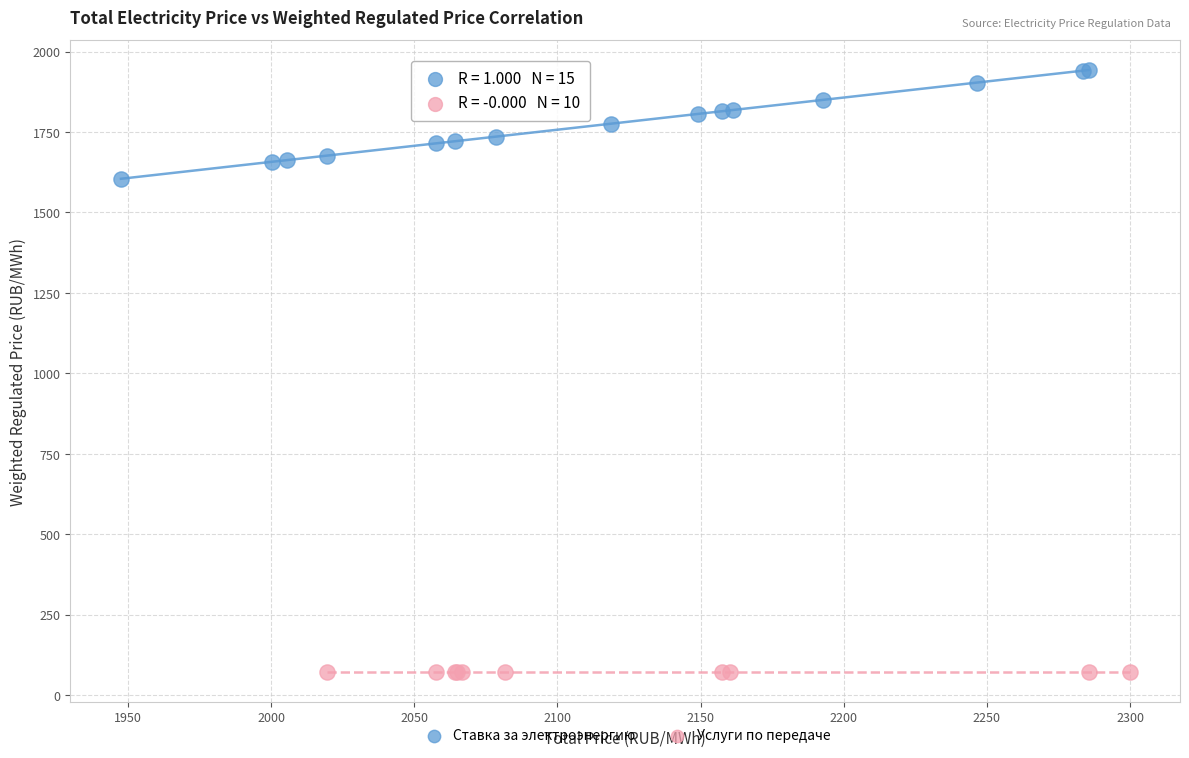

Which series contains the highest Y value?

Ставка за электроэнергию